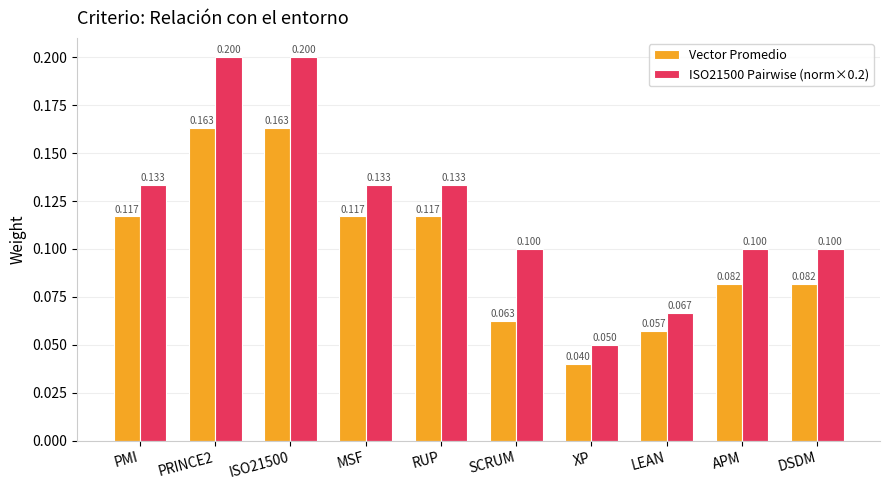

Which series changed the most between PRINCE2 and LEAN?

ISO21500 Pairwise (norm×0.2)